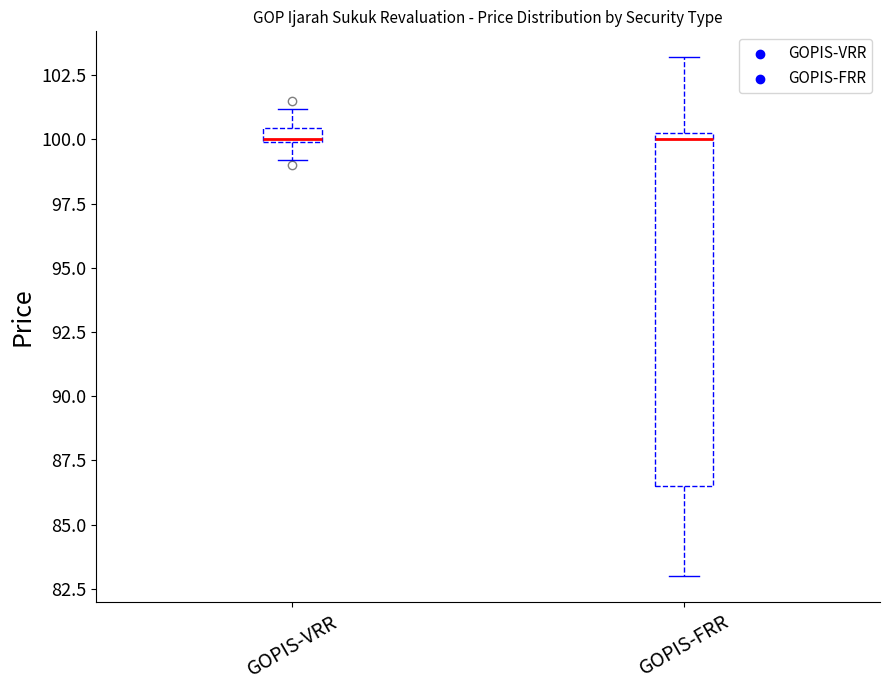

Comparing the boxes themselves (not the whiskers), which one is the tallest?

GOPIS-FRR